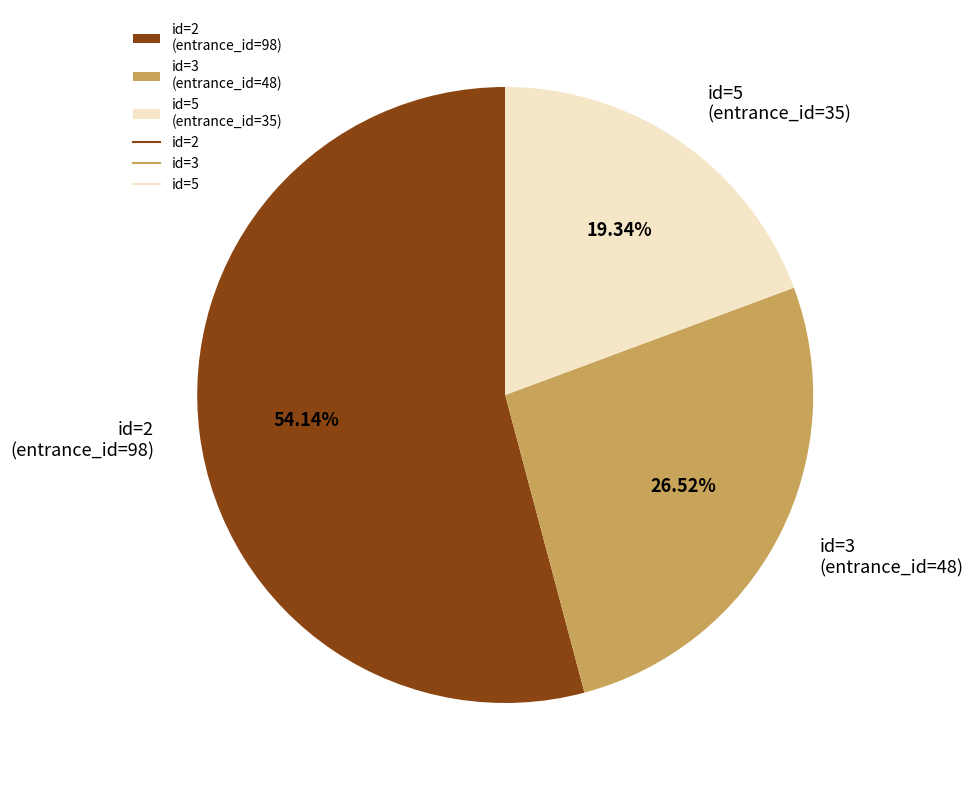

What is the largest slice in the pie chart?

id=2